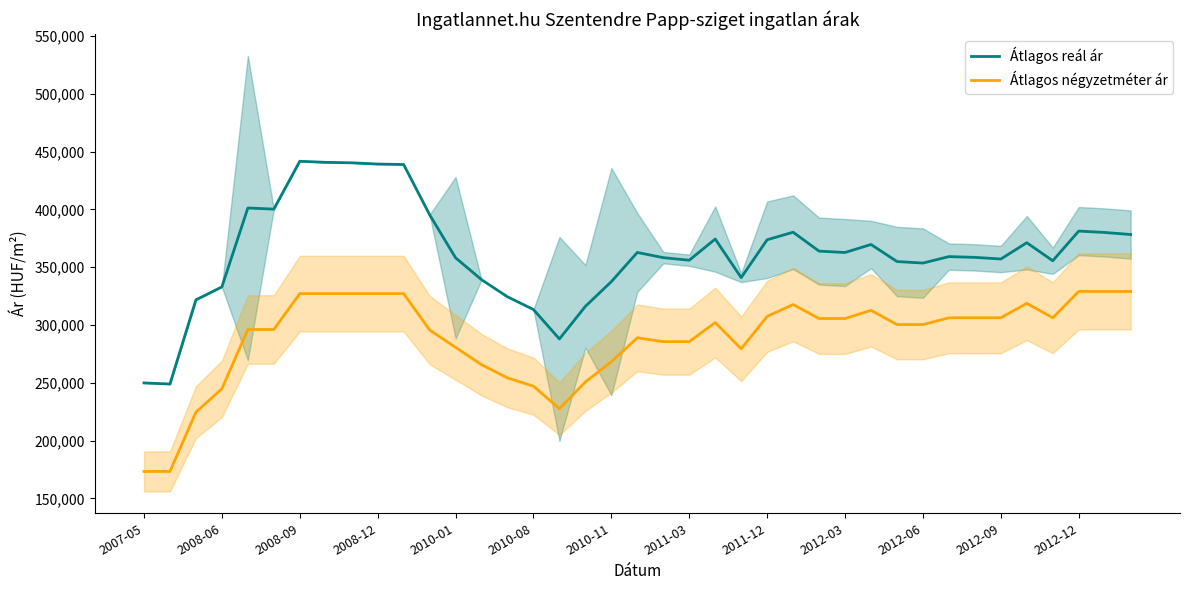

What is the maximum value shown in the chart?

441612